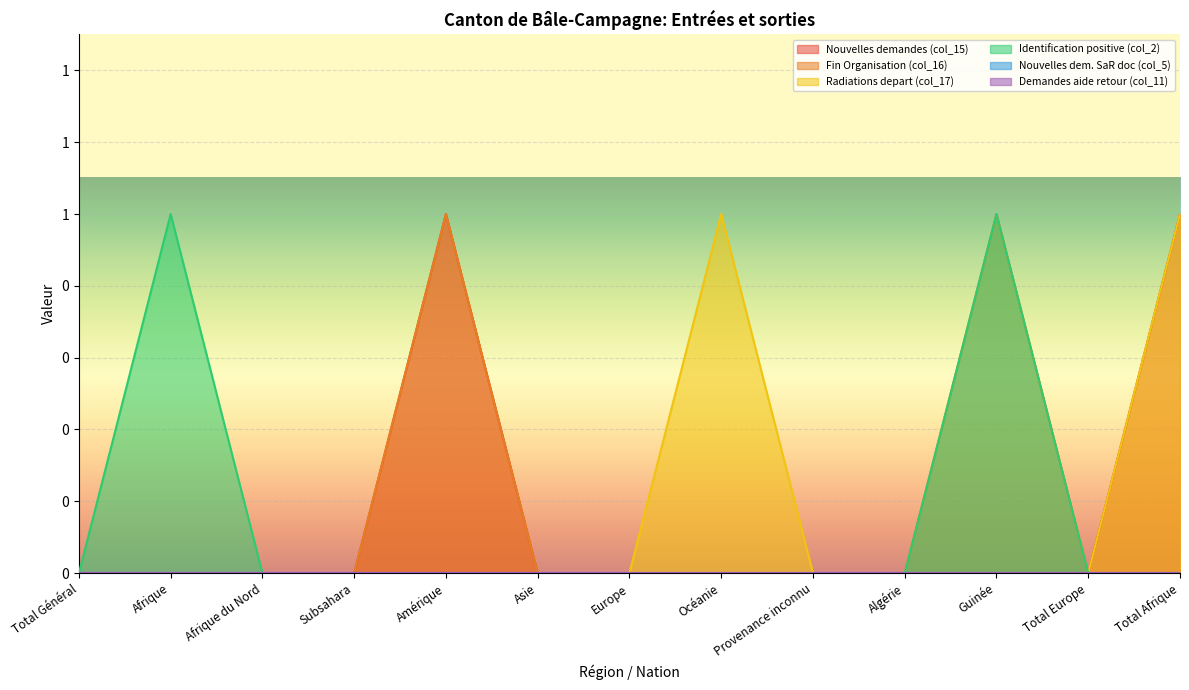

Rank the series at Total Europe from highest to lowest value.

Nouvelles demandes (col_15), Fin Organisation (col_16), Radiations depart (col_17), Identification positive (col_2)